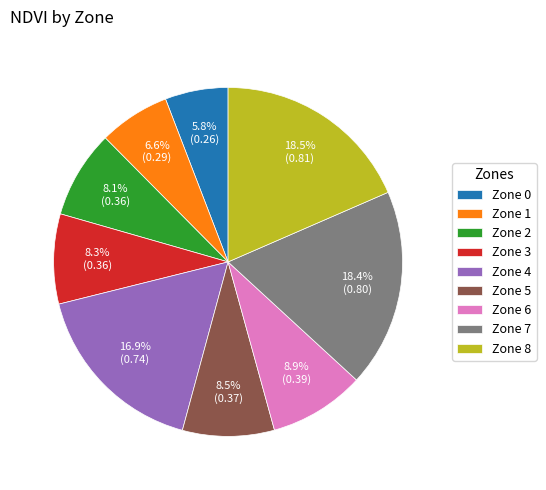

Do Zone 2 and Zone 1 together represent more than half of the pie?

No